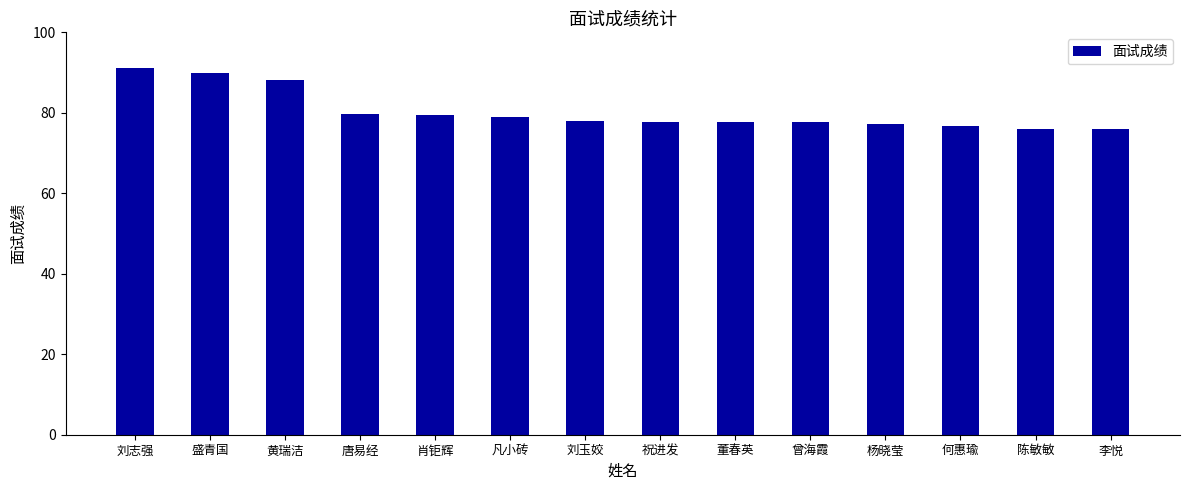

What value does the data have at 刘玉姣?

78.0